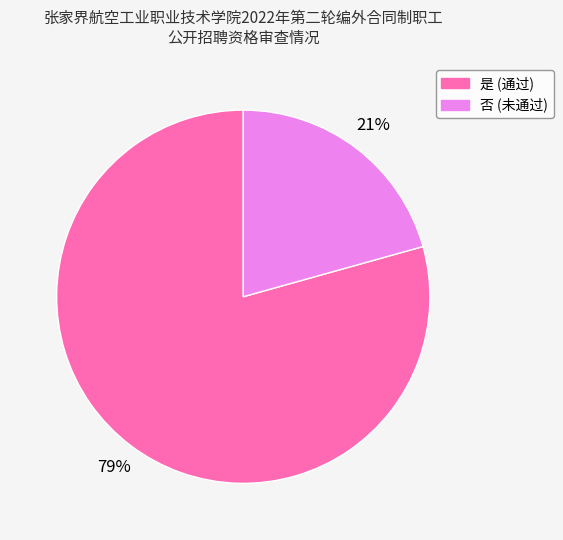

What percentage is the 是 slice, to the nearest percent?

79%